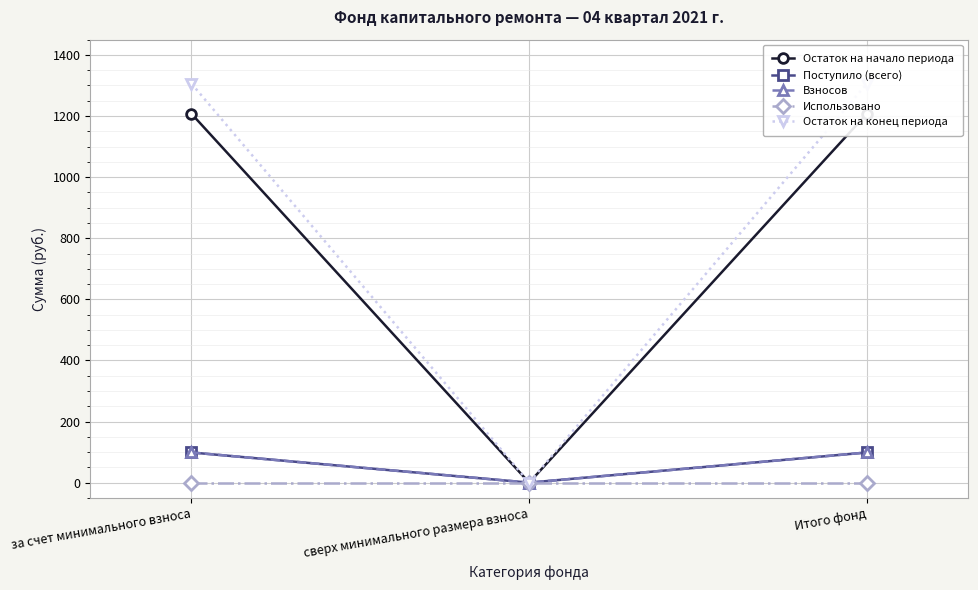

What value does the Остаток на конец периода series have at за счет минимального взноса?

1306.2